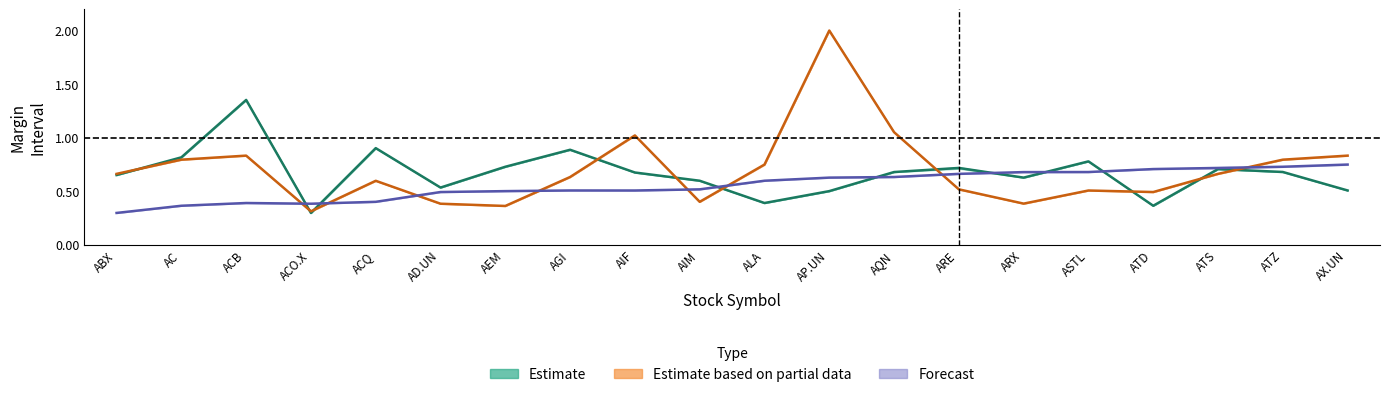

Reading left to right, extract all data points from this chart.

Estimate_lower: ABX=0.7	AC=0.8	ACB=1.4	ACO.X=0.3	ACQ=0.9	AD.UN=0.5	AEM=0.7	AGI=0.9	AIF=0.7	AIM=0.6	ALA=0.4	AP.UN=0.5	AQN=0.7	ARE=0.7	ARX=0.6	ASTL=0.8	ATD=0.4	ATS=0.7	ATZ=0.7	AX.UN=0.5
Partial_lower: ABX=0.7	AC=0.8	ACB=0.8	ACO.X=0.3	ACQ=0.6	AD.UN=0.4	AEM=0.4	AGI=0.6	AIF=1.0	AIM=0.4	ALA=0.7	AP.UN=2.0	AQN=1.1	ARE=0.5	ARX=0.4	ASTL=0.5	ATD=0.5	ATS=0.7	ATZ=0.8	AX.UN=0.8
Forecast_lower: ABX=0.3	AC=0.4	ACB=0.4	ACO.X=0.4	ACQ=0.4	AD.UN=0.5	AEM=0.5	AGI=0.5	AIF=0.5	AIM=0.5	ALA=0.6	AP.UN=0.6	AQN=0.6	ARE=0.7	ARX=0.7	ASTL=0.7	ATD=0.7	ATS=0.7	ATZ=0.7	AX.UN=0.7